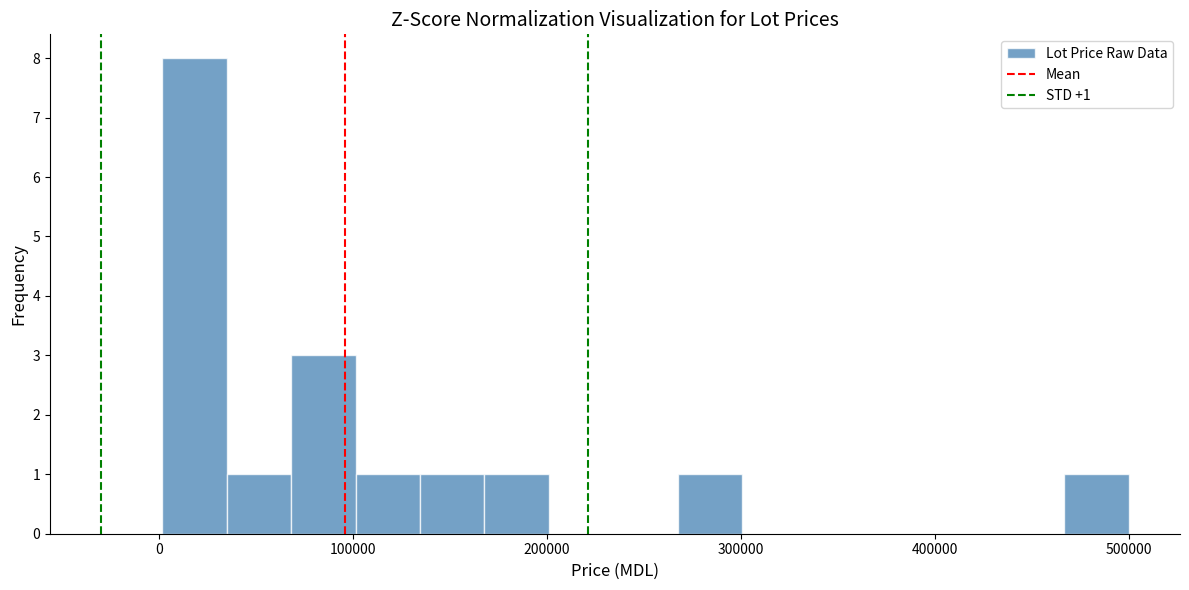

Read against the x-axis, roughly where is the centre of the tallest bar?

20000